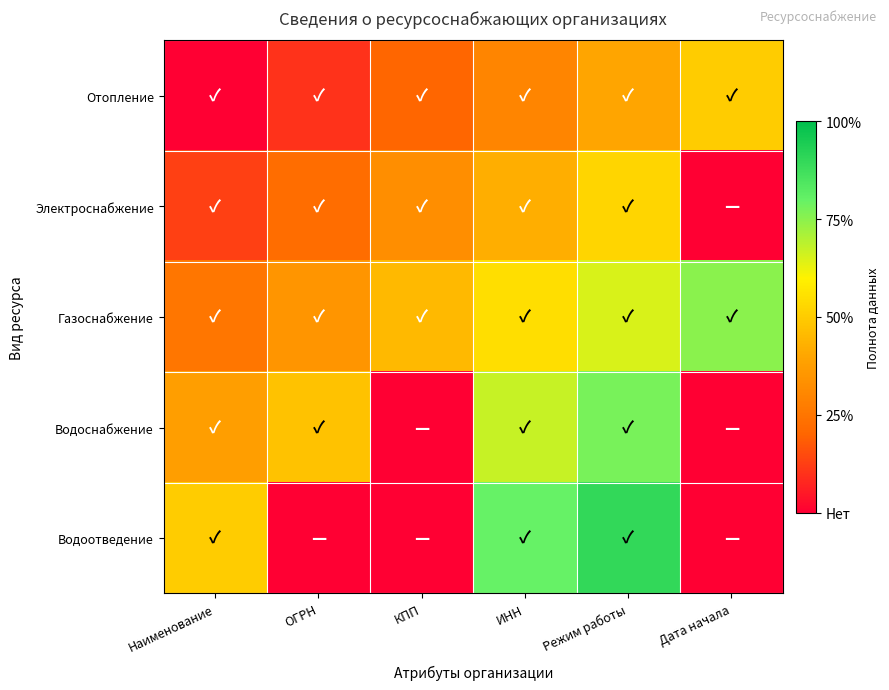

At ИНН, list the series in order from largest to smallest.

Водоотведение, Водоснабжение, Газоснабжение, Электроснабжение, Отопление